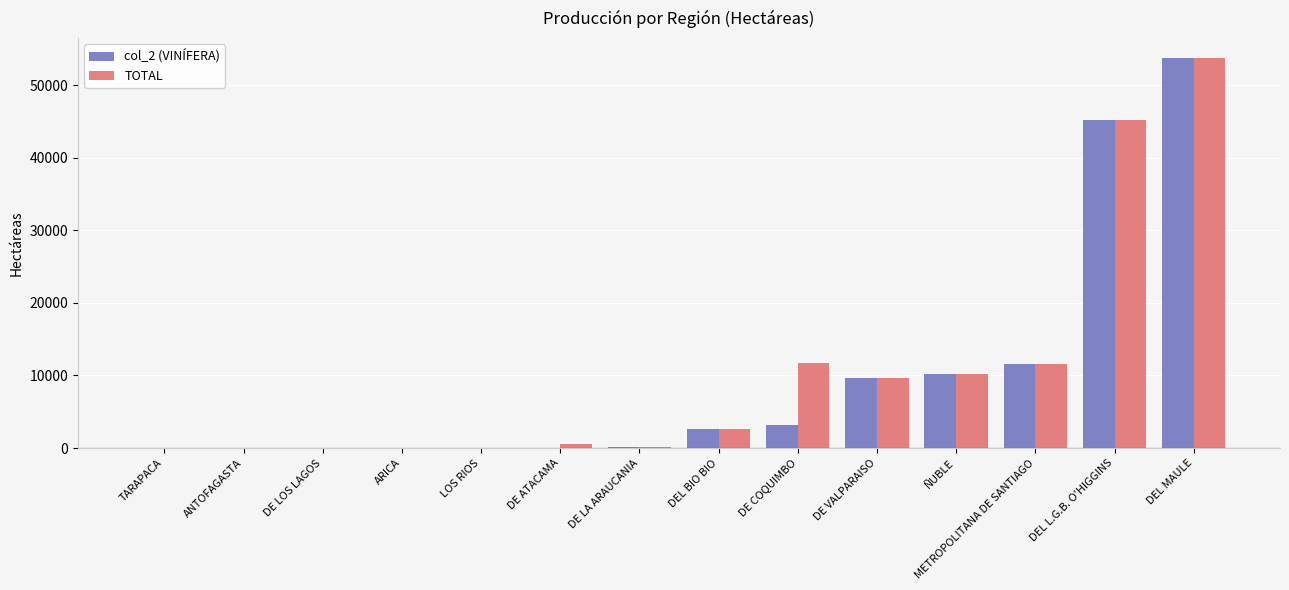

What is the sum of all col_2 (VINÍFERA) values?

136288.8